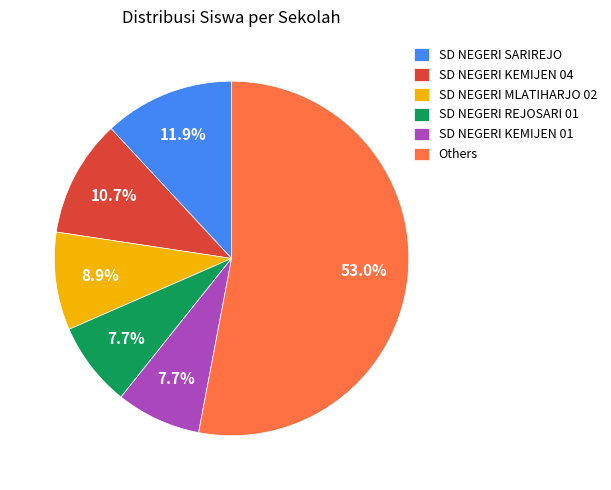

Is SD NEGERI MLATIHARJO 02 the majority of the pie?

No